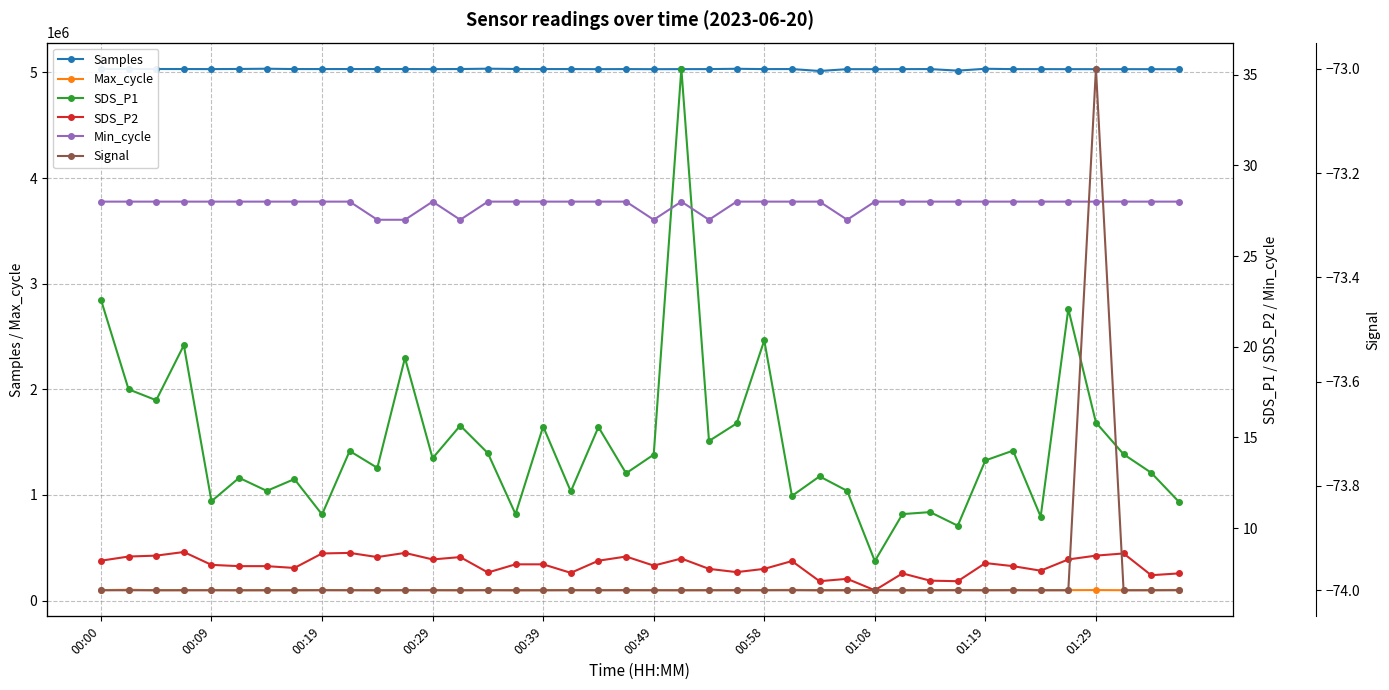

Count the number of data series in this chart.

6